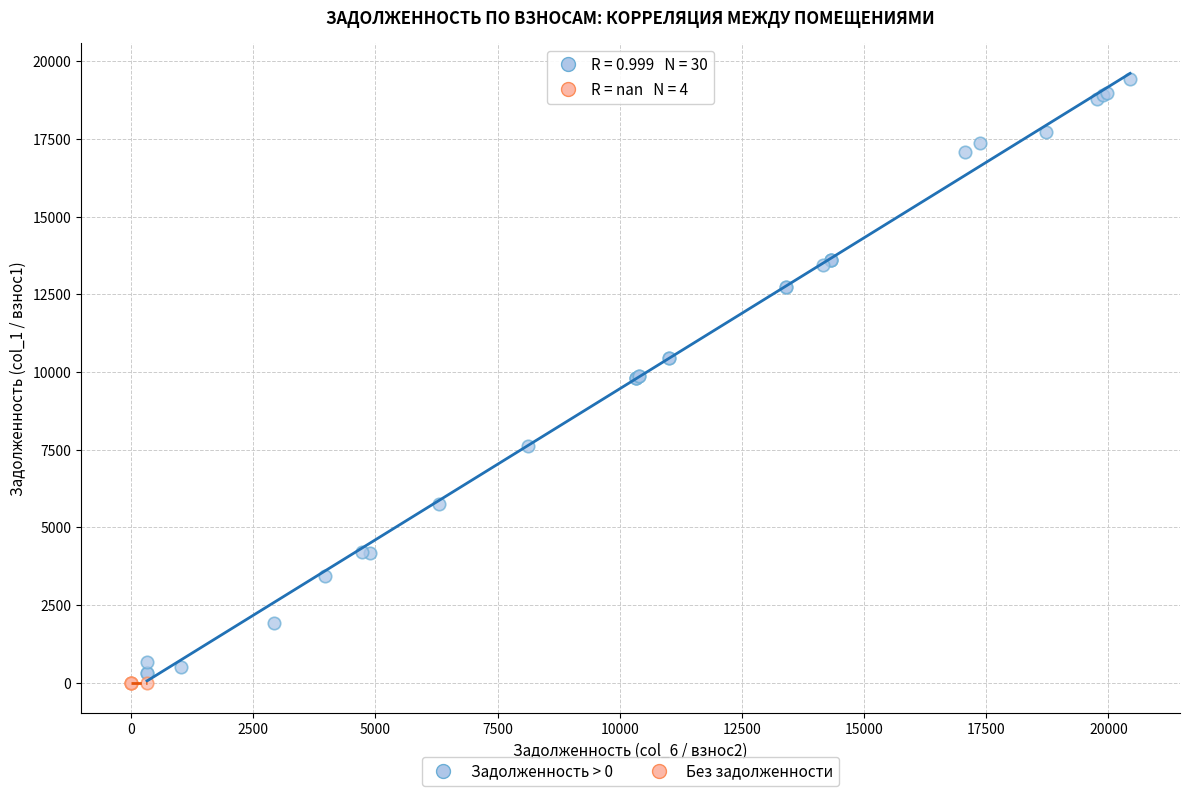

Which series reaches the maximum Y coordinate?

Задолженность > 0